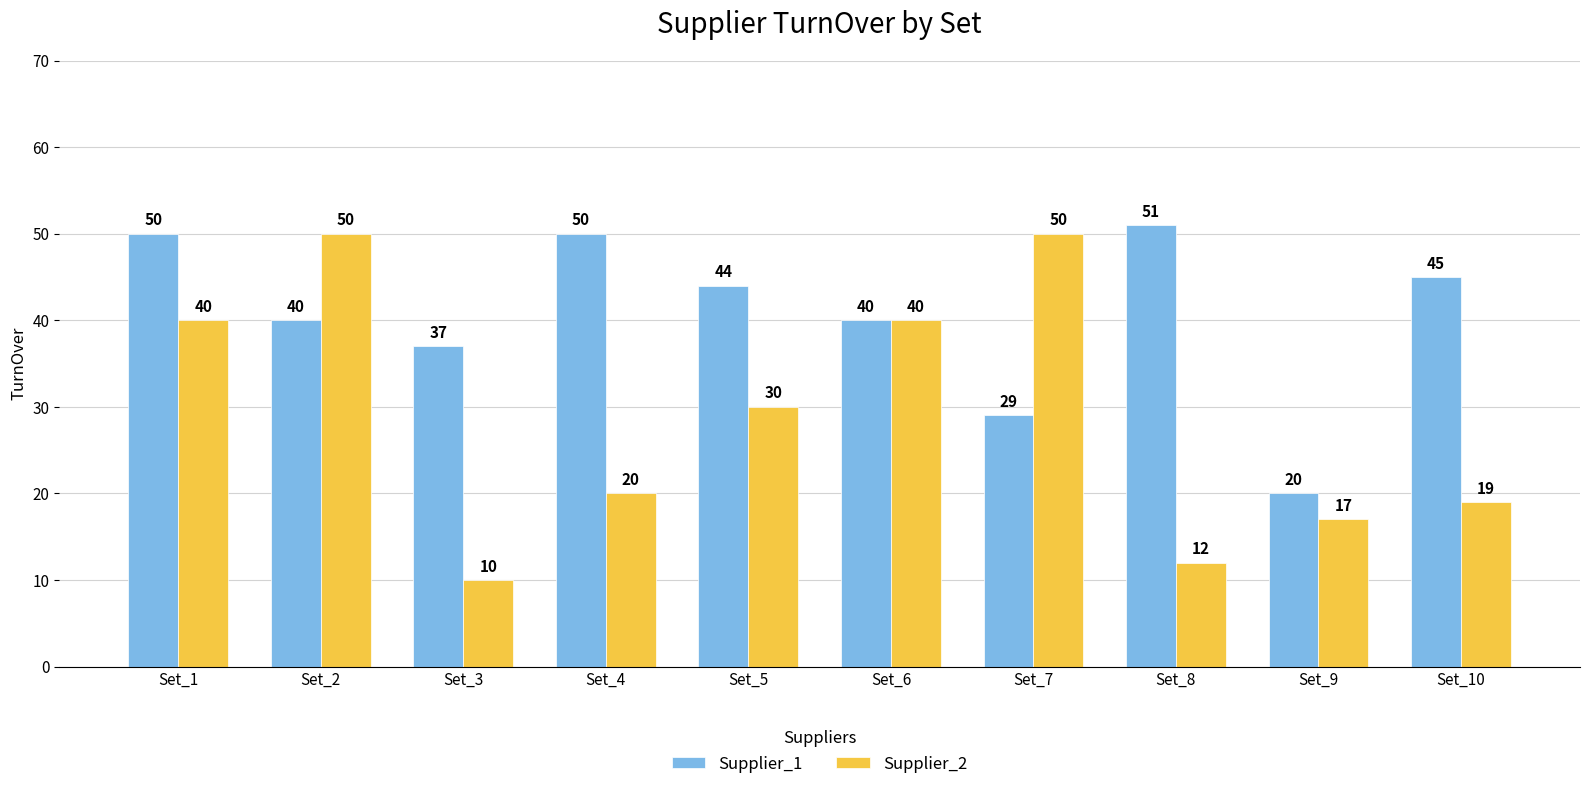

At which label is Supplier_1 closest to 35?

Set_3